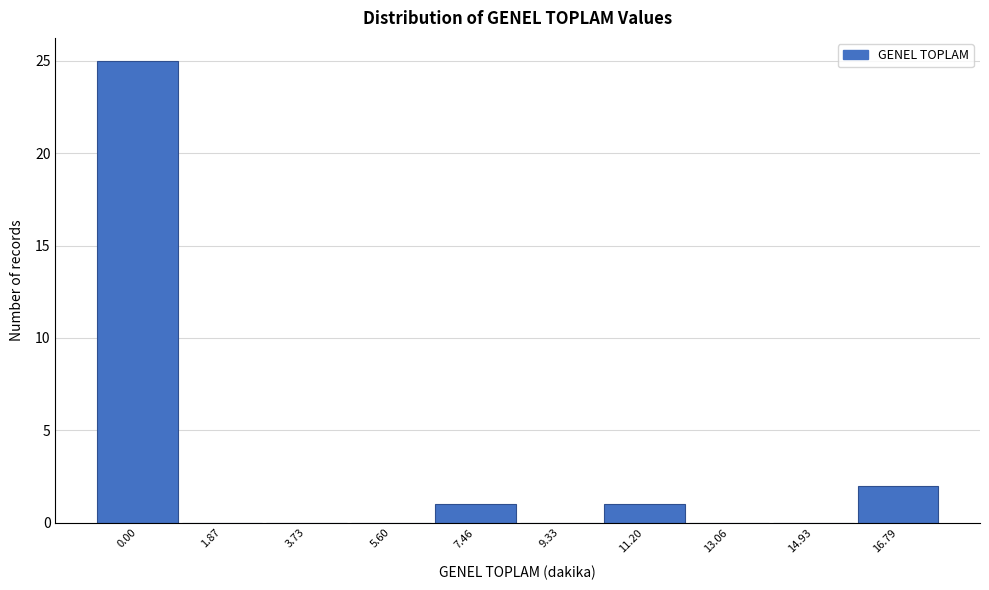

Reading left to right, list all the values displayed in this chart.

0.00=25	1.87=0	3.73=0	5.60=0	7.46=1	9.33=0	11.20=1	13.06=0	14.93=0	16.79=2